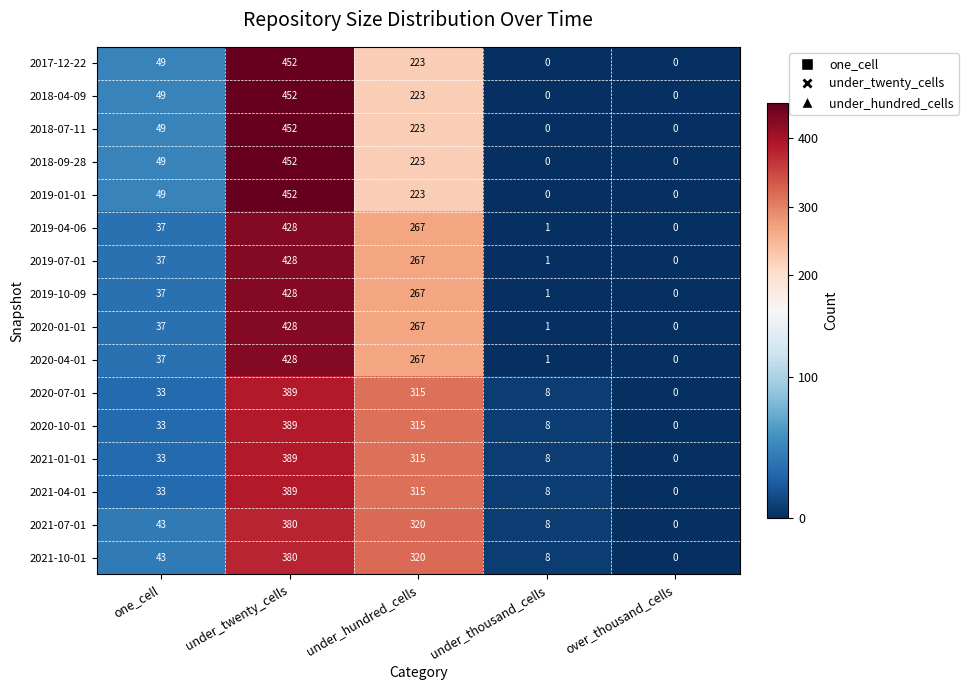

Read the 2020-01-01 value at under_twenty_cells, to the nearest 10.

430